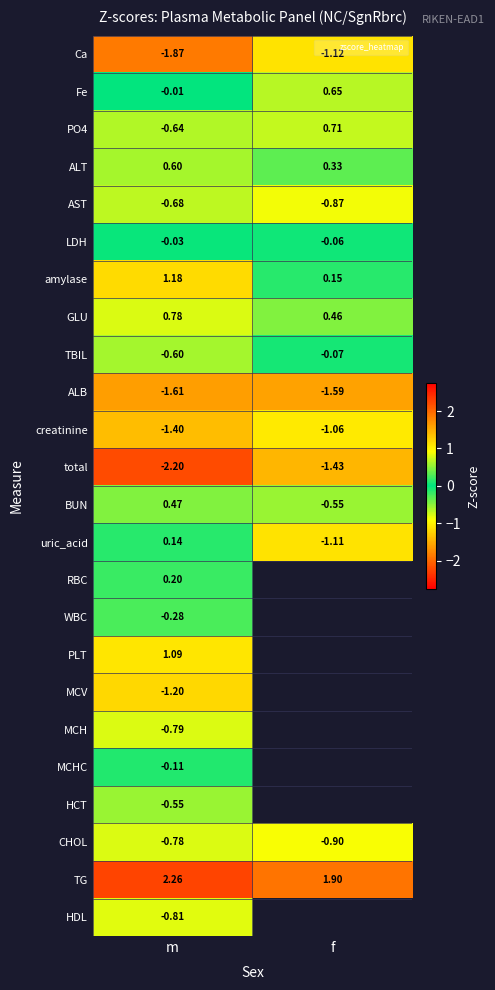

What is the minimum value for PLT?

1.1